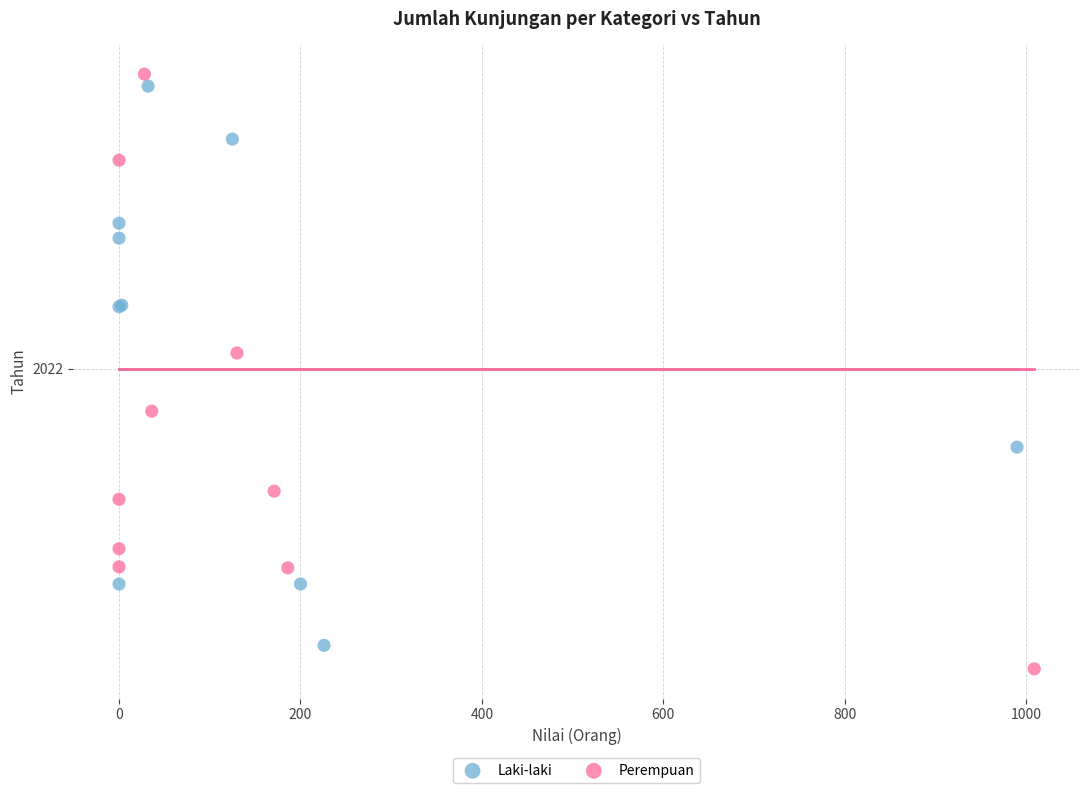

What are all the series names shown in the legend?

Laki-laki, Perempuan